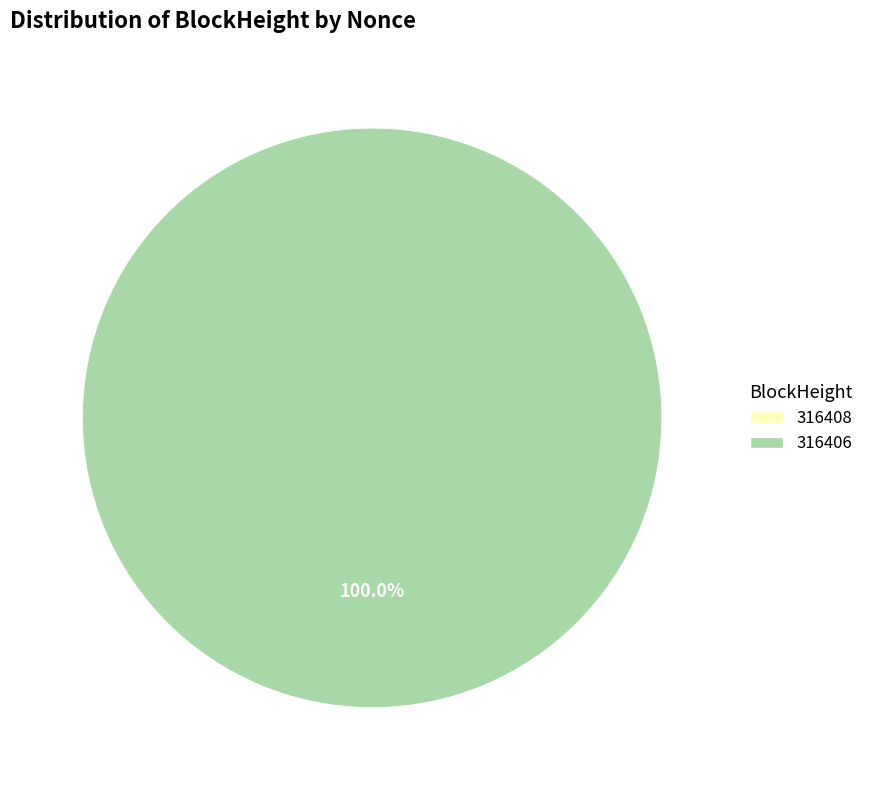

To the nearest percent, what portion does 316406 represent?

100%